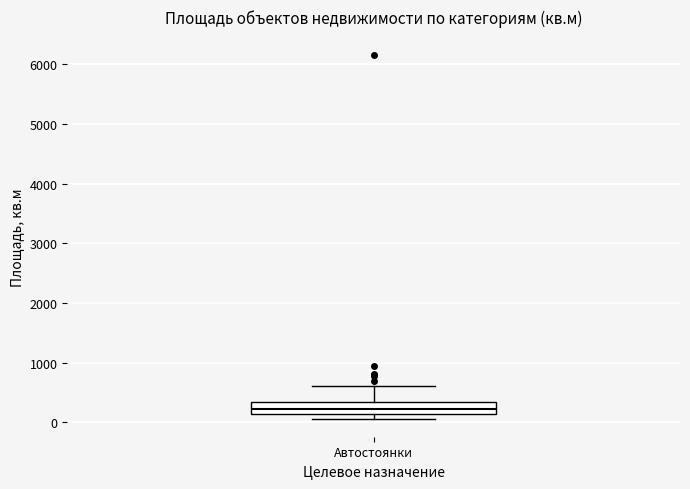

Transcribe this box plot: give where the median line is, the range the box spans, and where the two whiskers end, as read against the y-axis. The values are not printed on the chart, so give them approximately, as read against the axis.

median 200, box 100 to 300, whiskers 100 (just below the box's lower edge) to 600